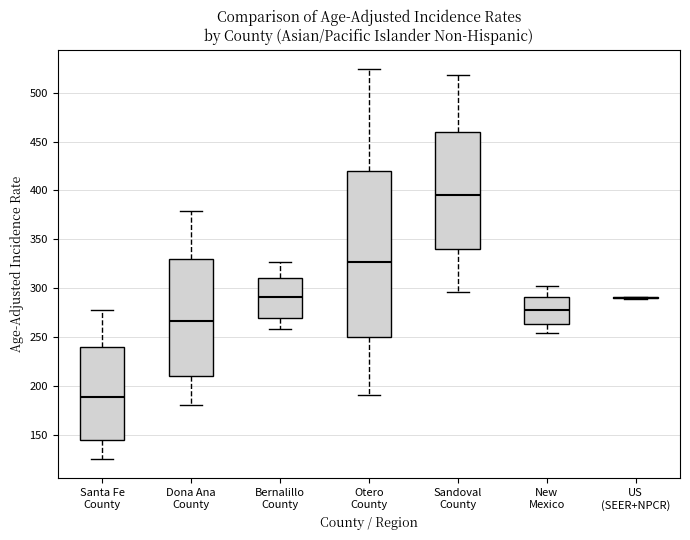

Where does the median line of the box for New Mexico sit on the y-axis? The values are not printed on the chart, so give them approximately, as read against the axis.

275